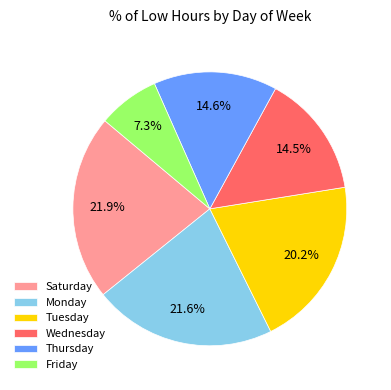

Is there a majority slice in this chart?

No